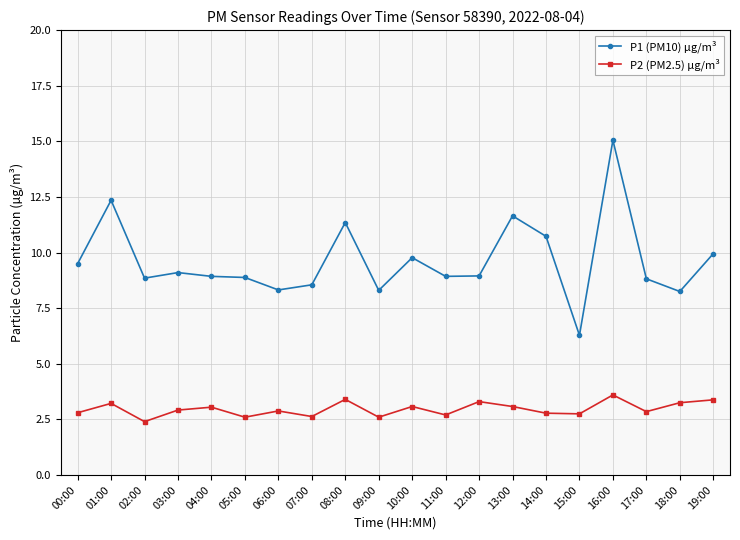

How many lines are shown in the chart?

2